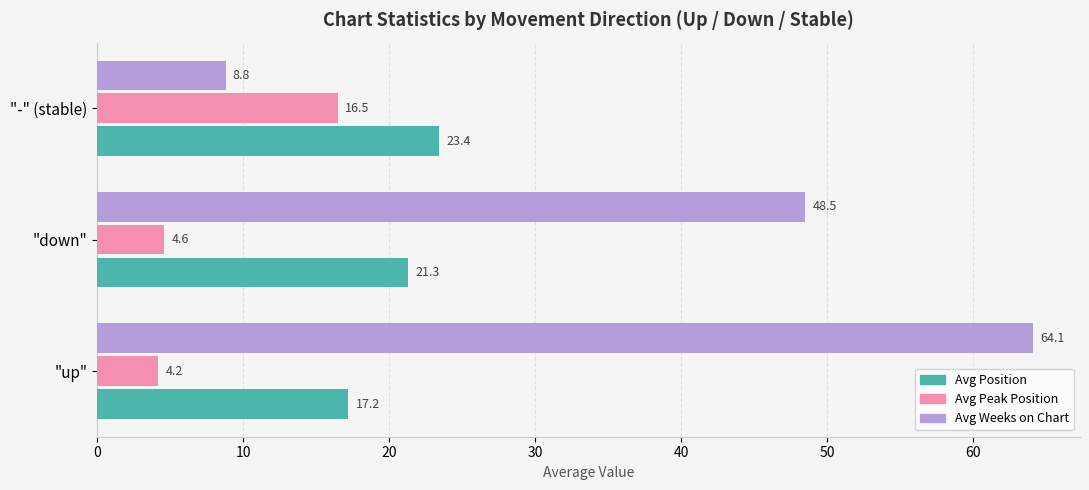

Read the Avg Position value at "-" (stable).

23.4